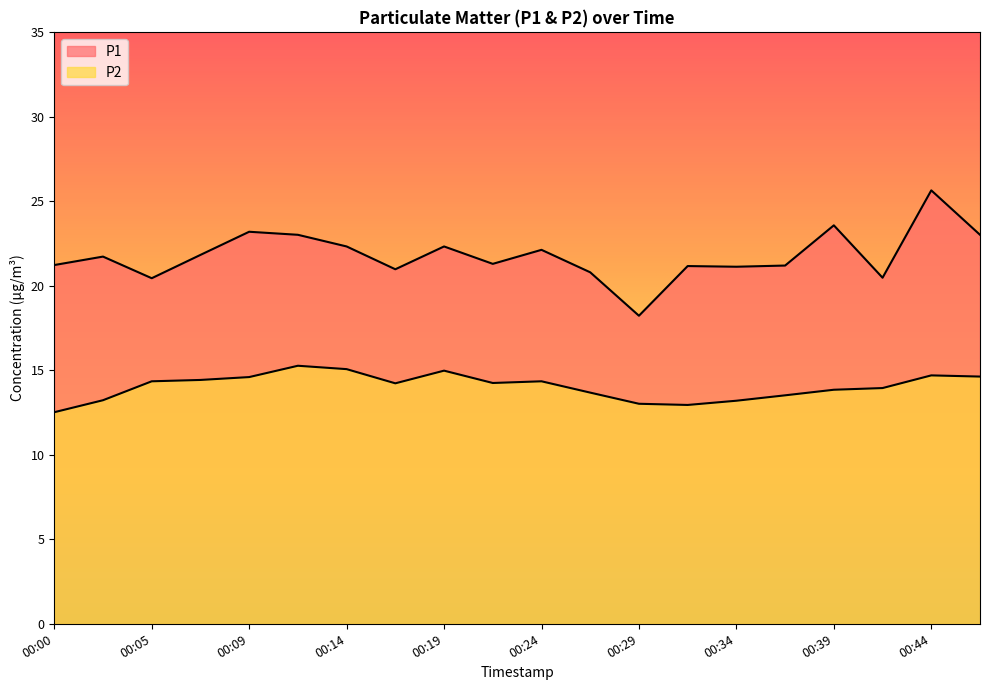

Reading left to right, what are all the values shown in this chart?

P1: 00:00=21.2	00:02=21.7	00:05=20.4	00:07=21.8	00:09=23.2	00:12=23.0	00:14=22.3	00:17=21.0	00:19=22.3	00:22=21.3	00:24=22.1	00:26=20.8	00:29=18.2	00:31=21.2	00:34=21.1	00:36=21.2	00:39=23.6	00:41=20.5	00:44=25.6	00:46=23.0
P2: 00:00=12.5	00:02=13.2	00:05=14.3	00:07=14.4	00:09=14.6	00:12=15.3	00:14=15.1	00:17=14.2	00:19=15.0	00:22=14.2	00:24=14.3	00:26=13.7	00:29=13.0	00:31=12.9	00:34=13.2	00:36=13.5	00:39=13.8	00:41=13.9	00:44=14.7	00:46=14.6